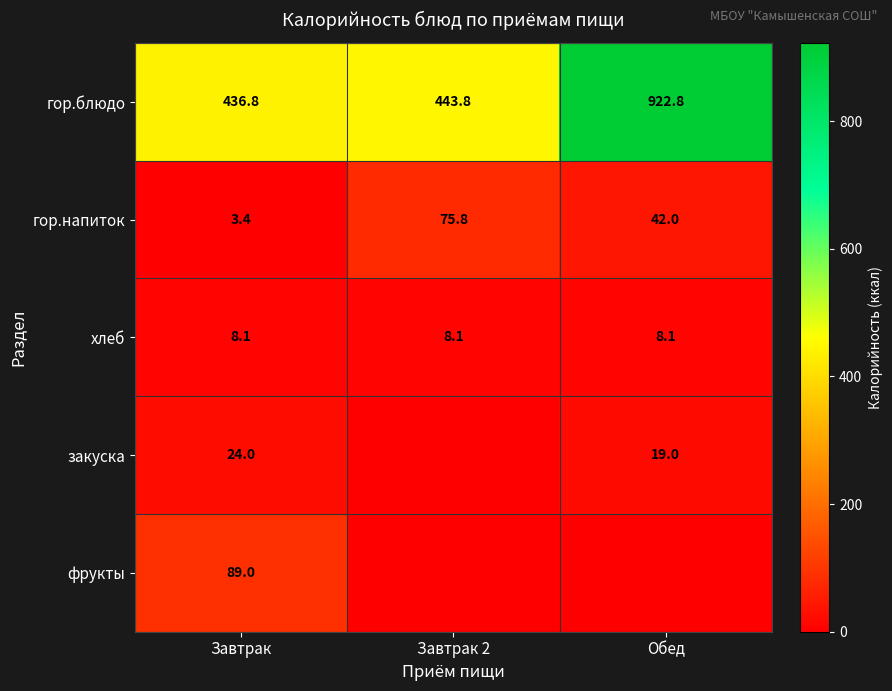

Which category has the lowest value across all series?

Завтрак 2